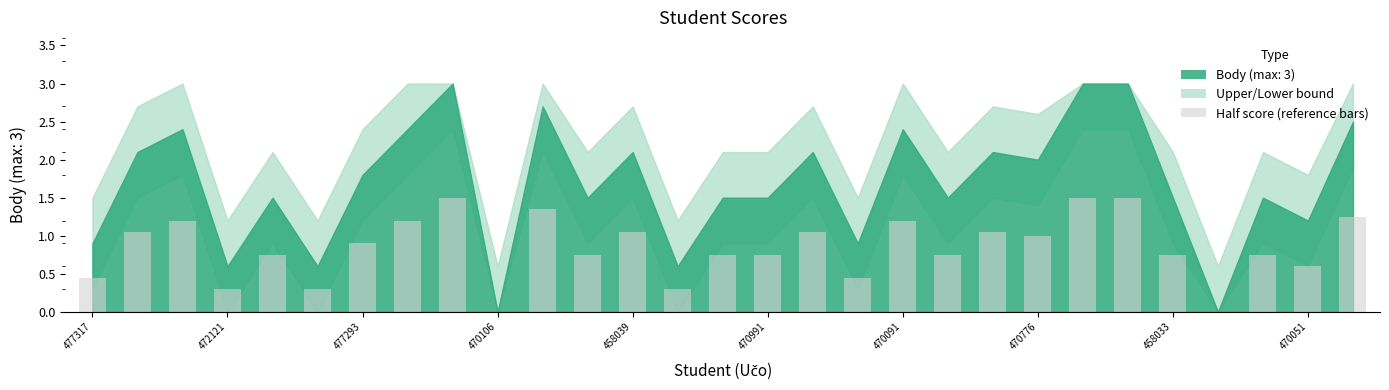

What is the maximum value shown in the chart?

1.5